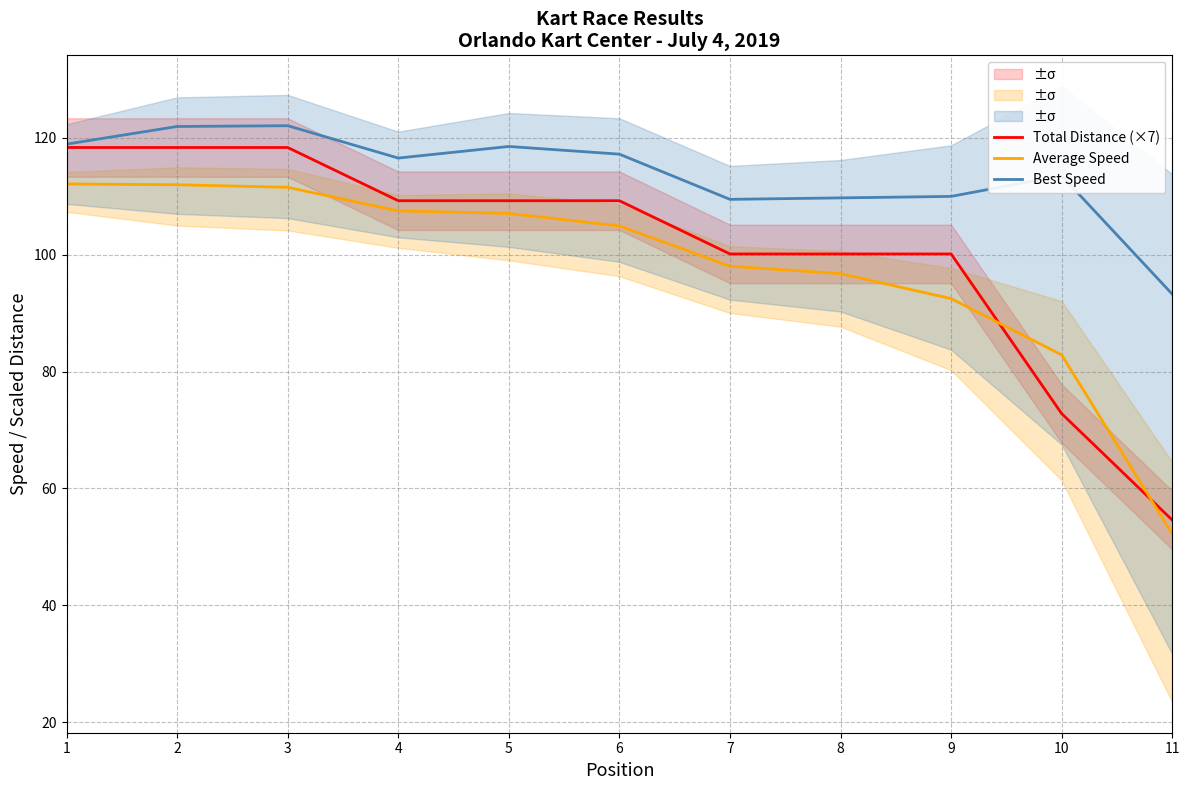

The value of Best Speed at 10 is 113.5. True or false?

True